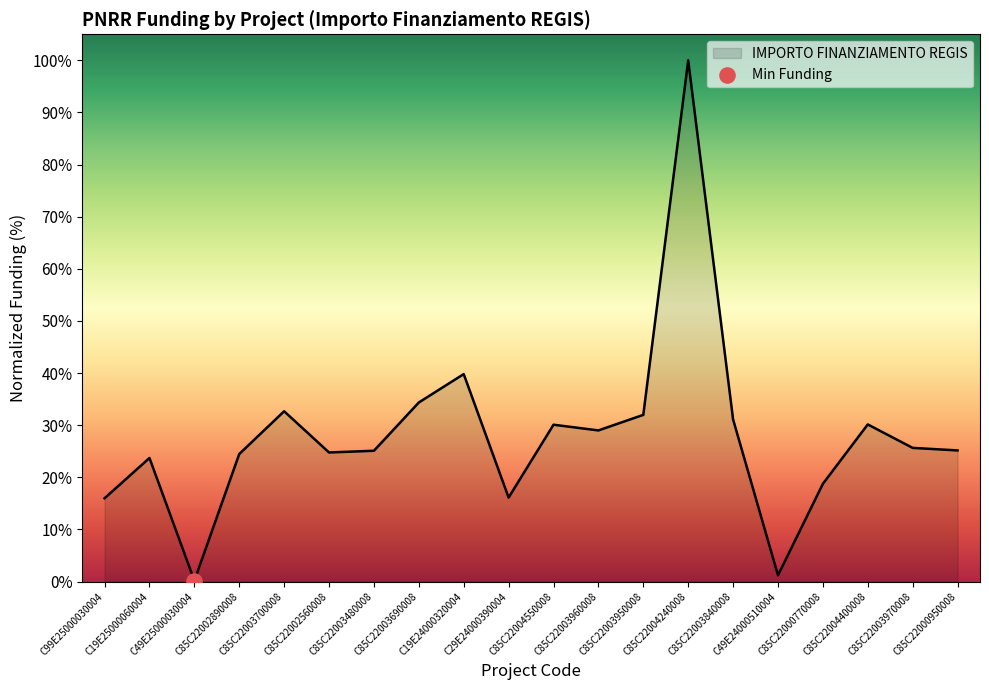

Between C99E25000030004 and C49E24000510004, which is larger?

C99E25000030004